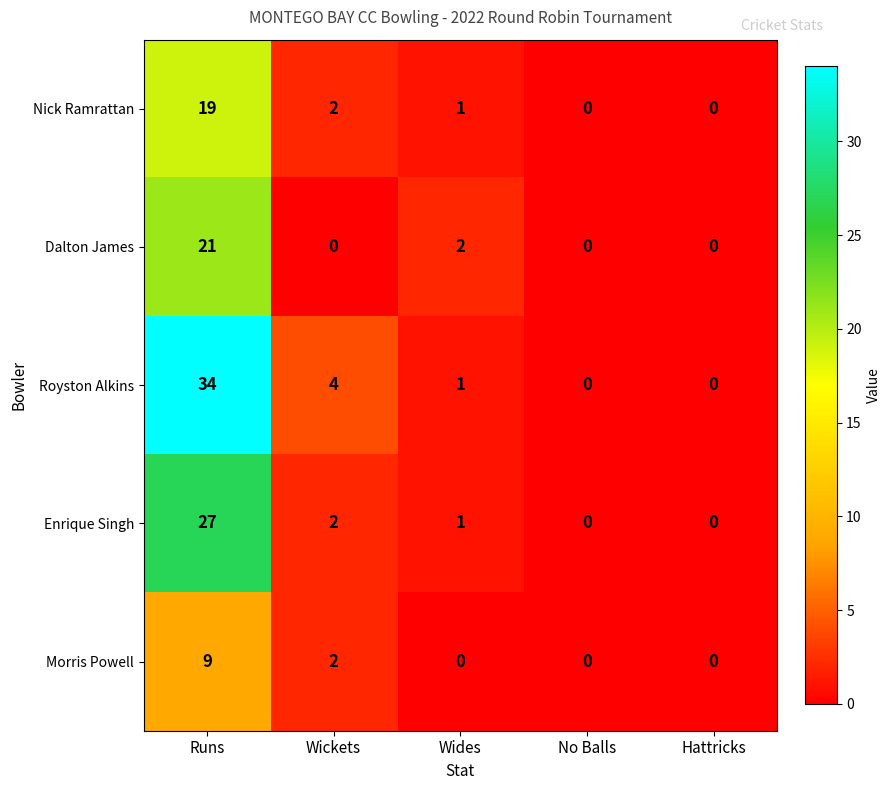

The Dalton James series shows -8 at Wickets. True or false?

False